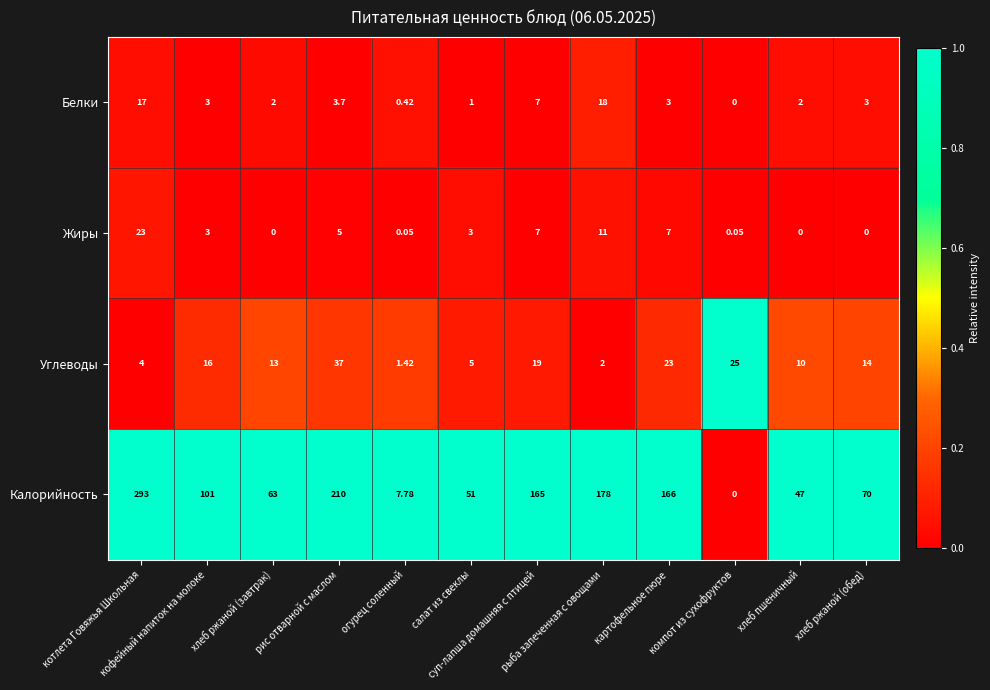

Which series has the widest spread of values?

Калорийность